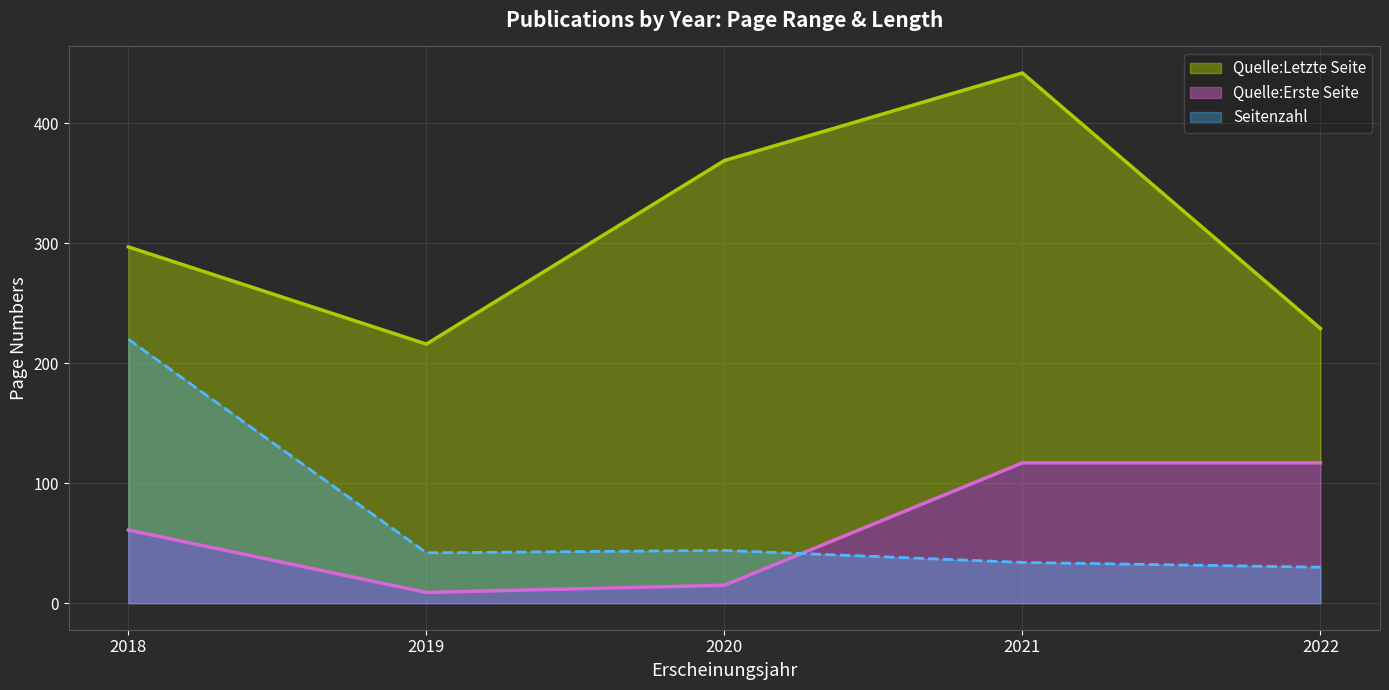

What is the maximum value for Quelle:Letzte Seite?

442